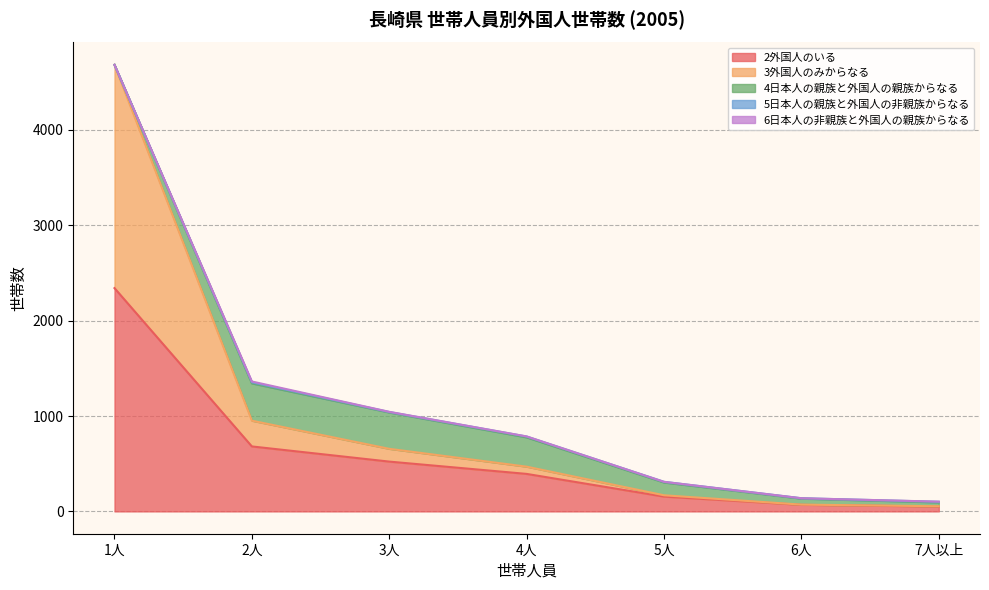

True or false: 5日本人の親族と外国人の非親族からなる and 6日本人の非親族と外国人の親族からなる intersect in this chart.

False